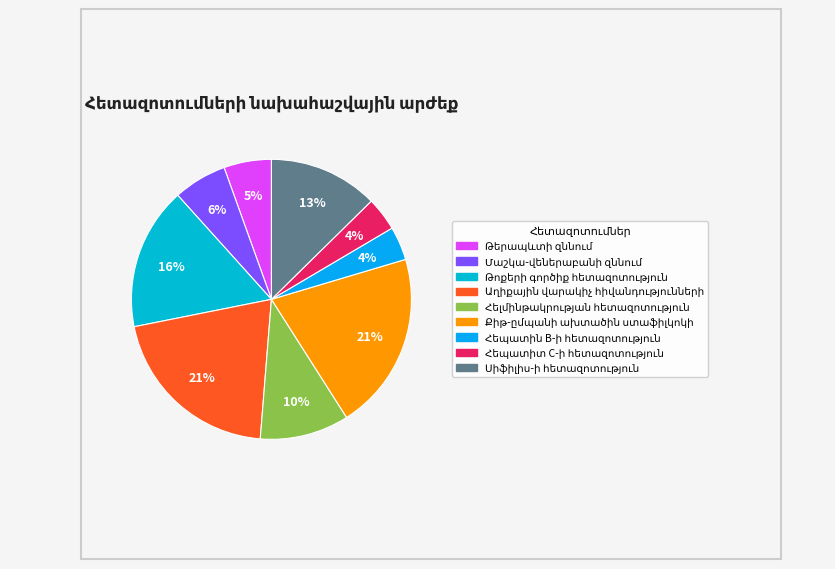

To the nearest percent, what is the difference between the largest and smallest slice percentages?

17%